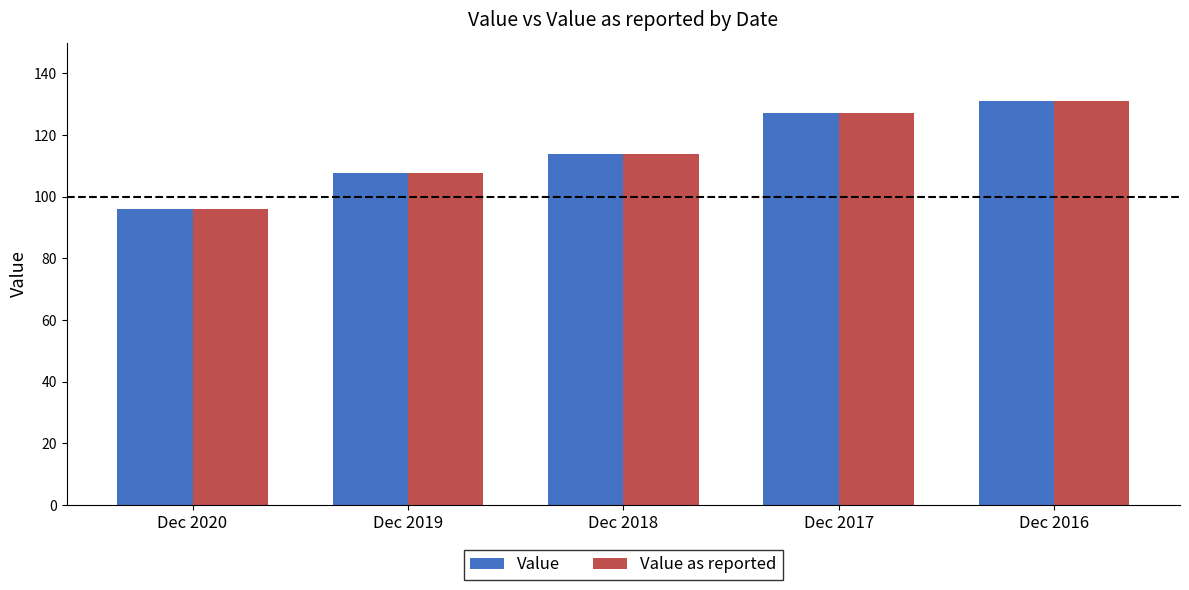

What is the average value of the Value series?

115.3